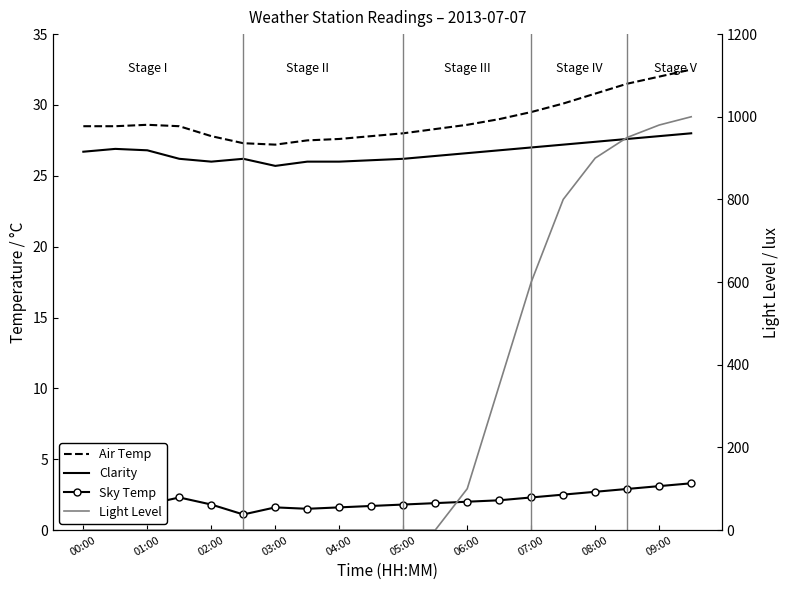

Reading right to left, what are all the values shown in this chart?

Air Temp: 32.5	32.0	31.5	30.8	30.1	29.5	29.0	28.6	28.3	28.0	27.8	27.6	27.5	27.2	27.3	27.8	28.5	28.6	28.5	28.5
Clarity: 28.0	27.8	27.6	27.4	27.2	27.0	26.8	26.6	26.4	26.2	26.1	26.0	26.0	25.7	26.2	26.0	26.2	26.8	26.9	26.7
Sky Temp: 3.3	3.1	2.9	2.7	2.5	2.3	2.1	2.0	1.9	1.8	1.7	1.6	1.5	1.6	1.1	1.8	2.3	1.8	1.6	1.8
Light Level: 1000.0	980.0	950.0	900.0	800.0	600.0	350.0	100.0	0.0	0.0	0.0	0.0	0.0	0.0	0.0	0.0	0.0	0.0	0.0	0.0